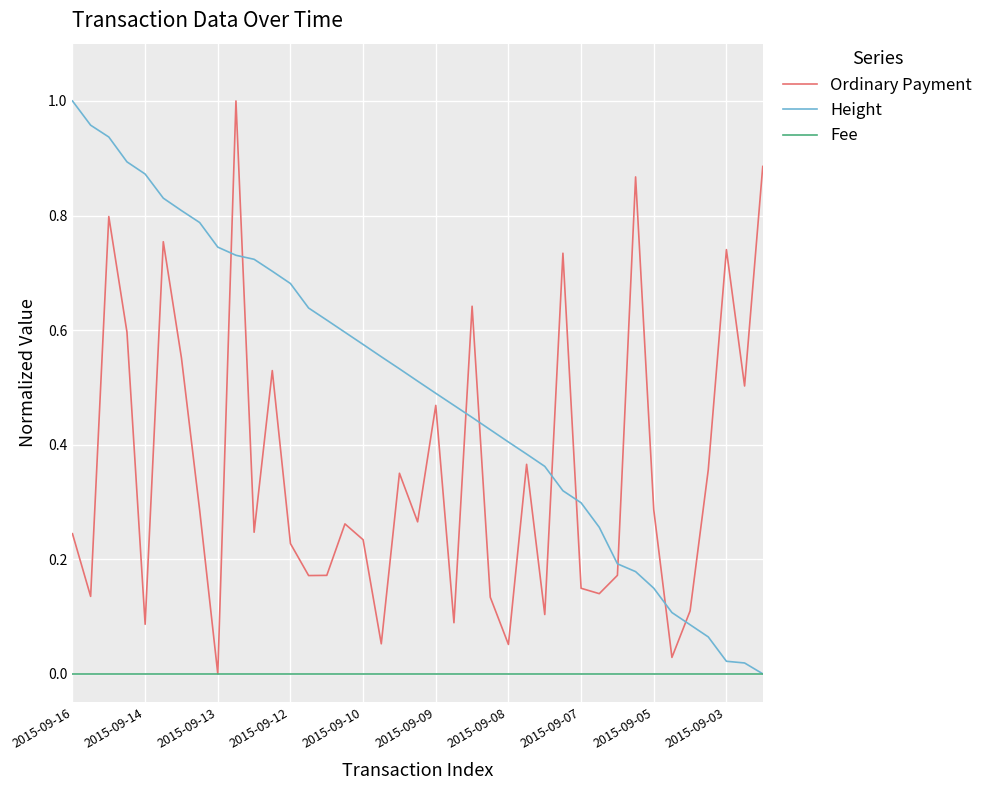

Which series has the largest total across all categories?

Height